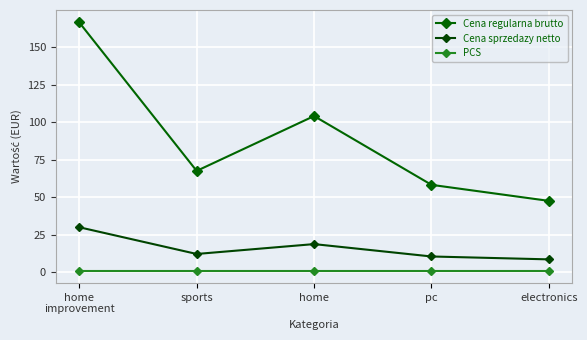

Which category has the lowest value in the Cena regularna brutto series?

electronics